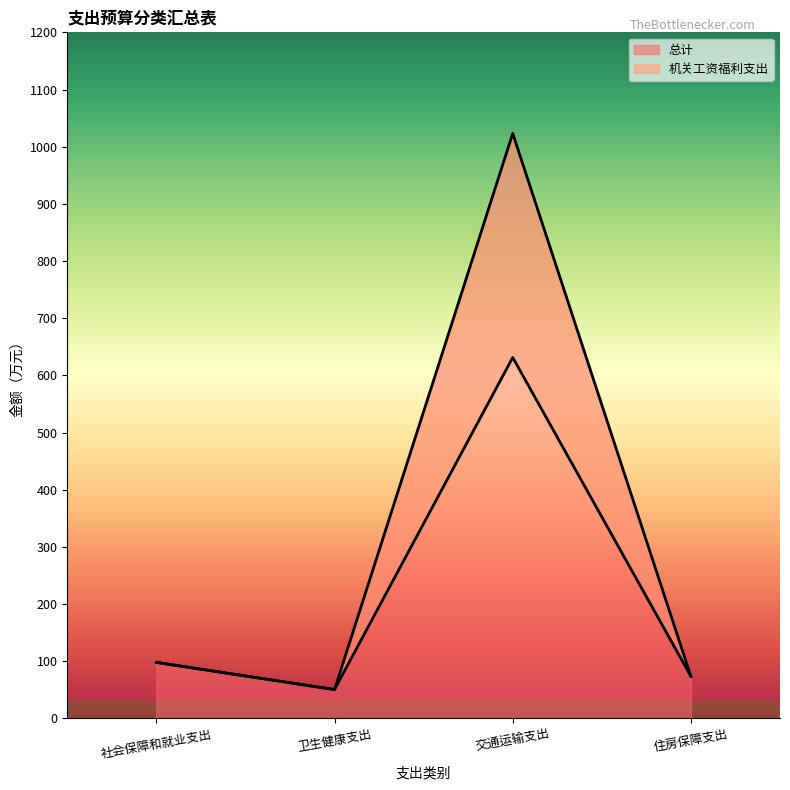

True or false: 总计 and 机关工资福利支出 intersect in this chart.

False